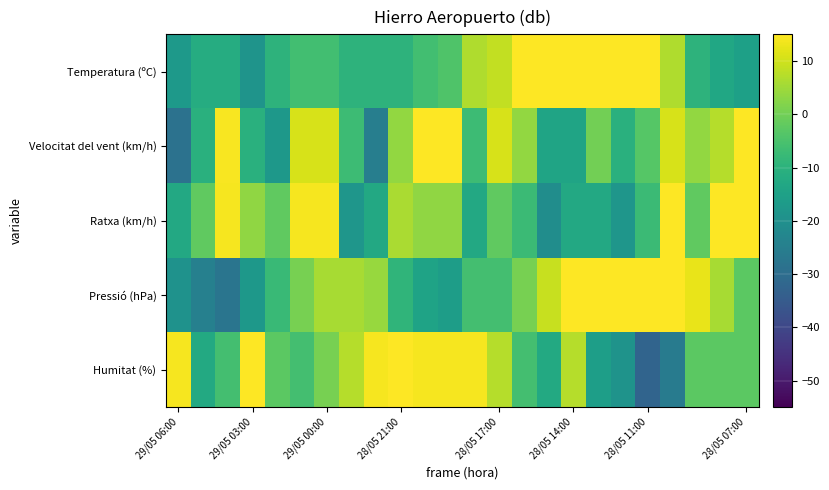

Rank the series by their maximum value, from lowest to highest.

Pressió (hPa), Humitat (%), Temperatura (ºC), Velocitat del vent (km/h), Ratxa (km/h)